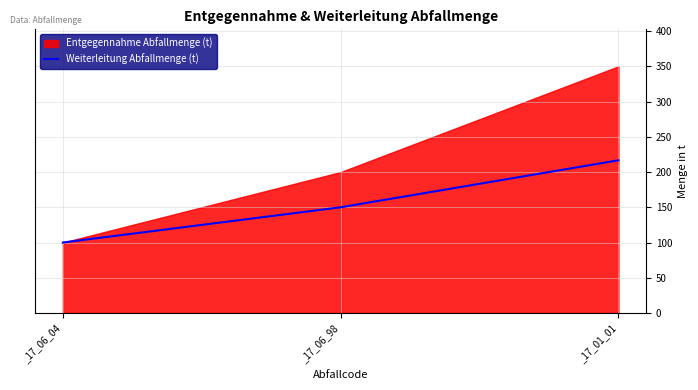

Which category has the highest value in the Weiterleitung Abfallmenge (t) series?

_17_01_01